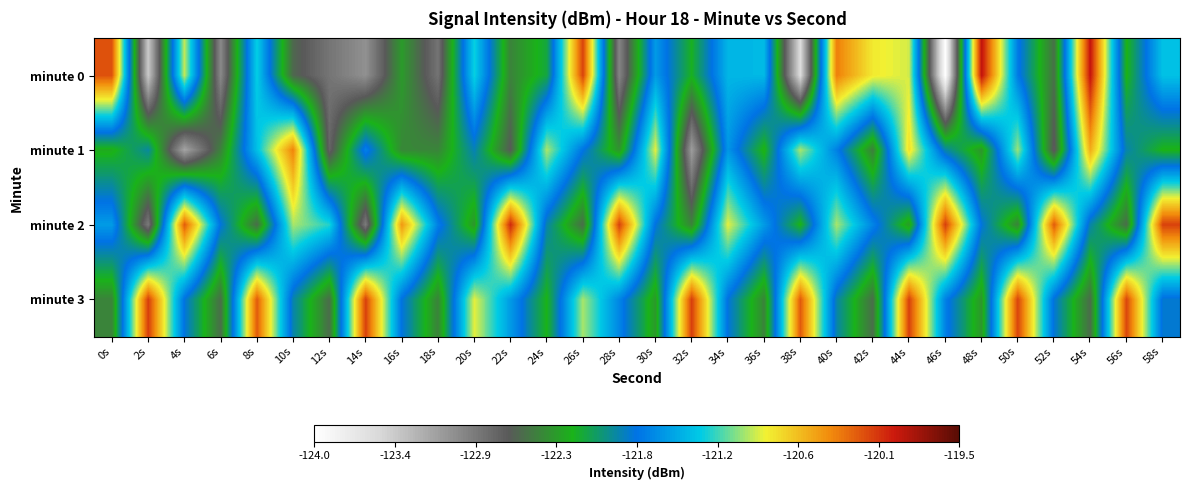

Rank the series by their maximum value, from highest to lowest.

minute 0, minute 2, minute 3, minute 1